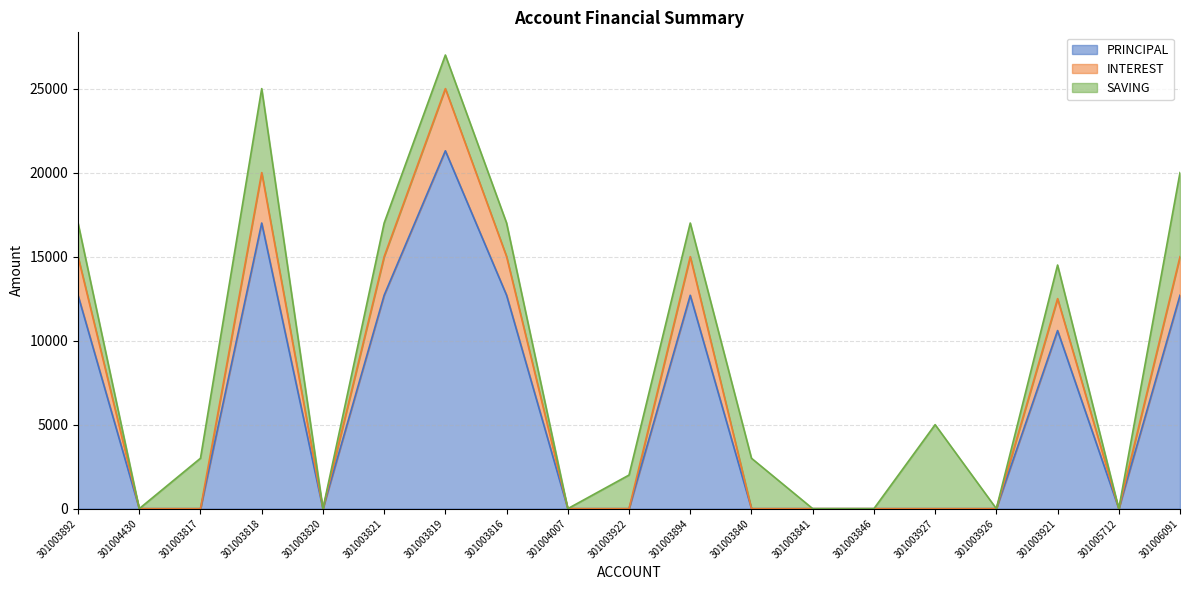

At which label does PRINCIPAL reach its peak?

301003819